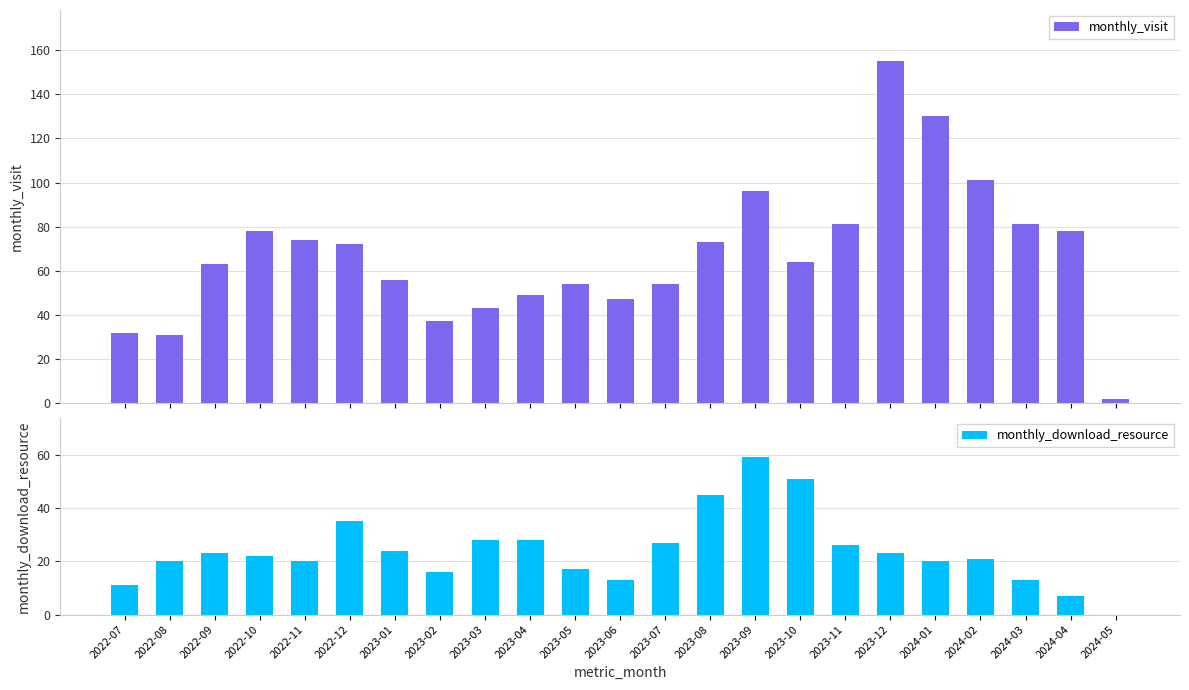

Count the number of data series in this chart.

2